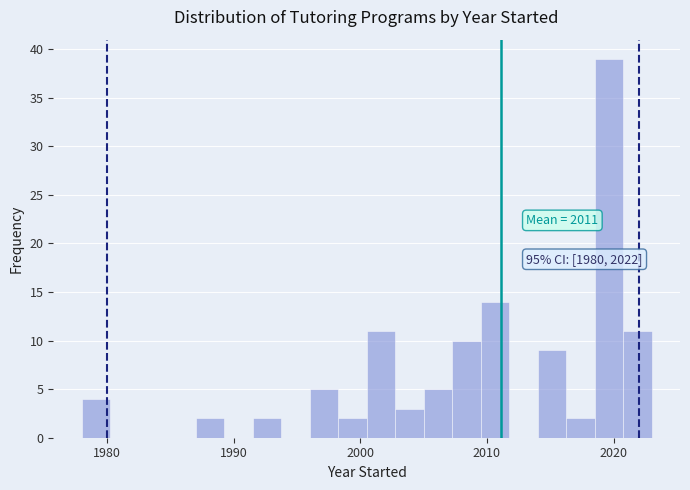

Read against the x-axis, roughly where is the centre of the tallest bar?

2020